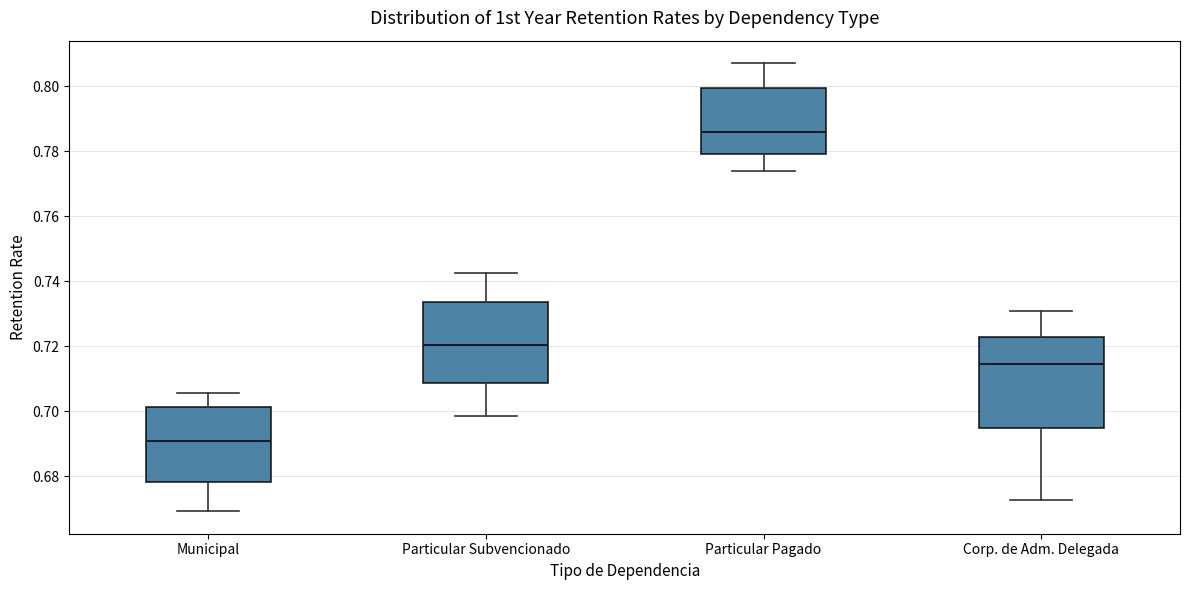

Which box is the tallest, from its lower edge to its upper edge?

Corp. de Adm. Delegada